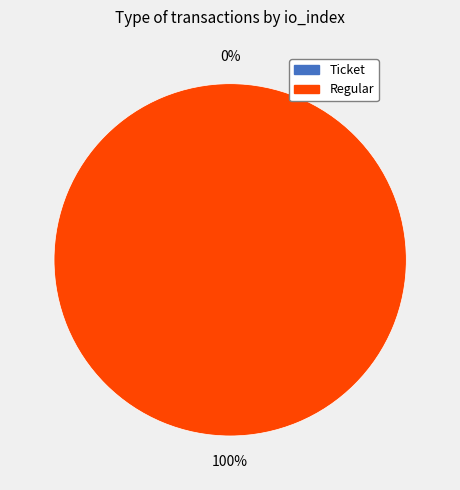

How much of the chart is everything except Ticket (io_index=0)?

100.0%